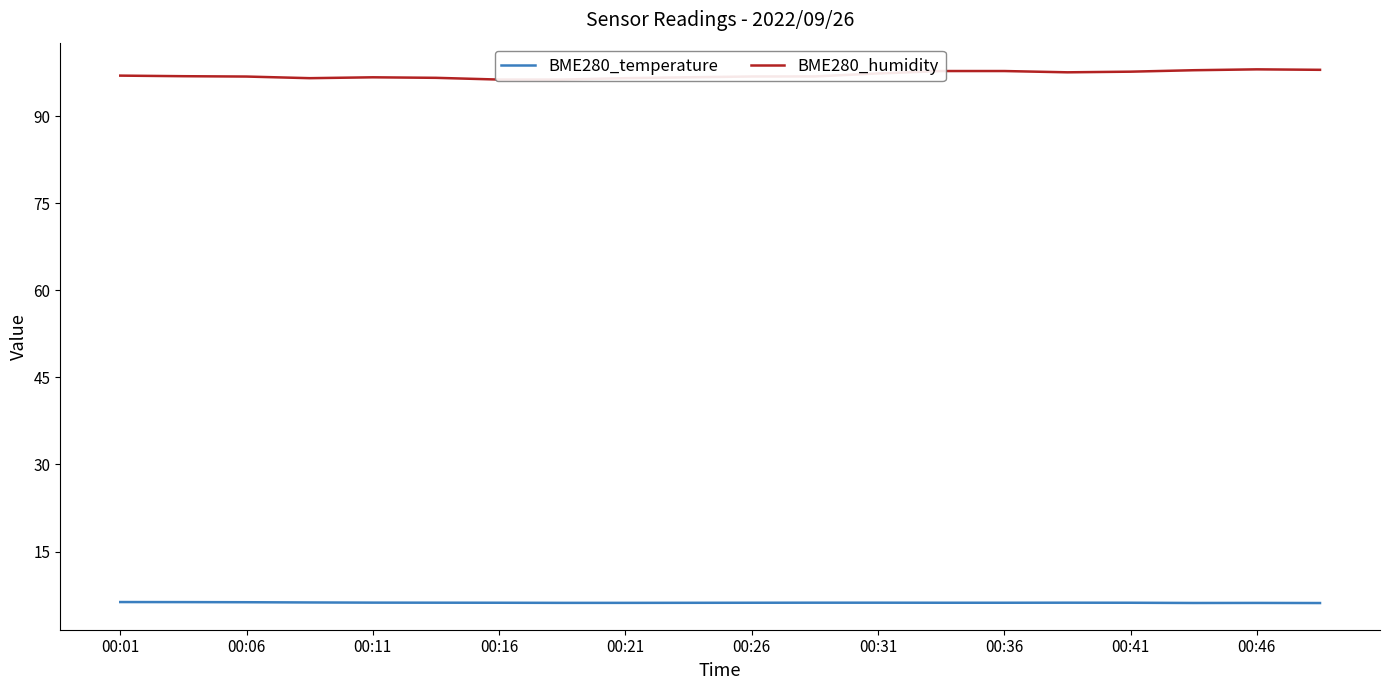

How many series are shown in this chart?

2